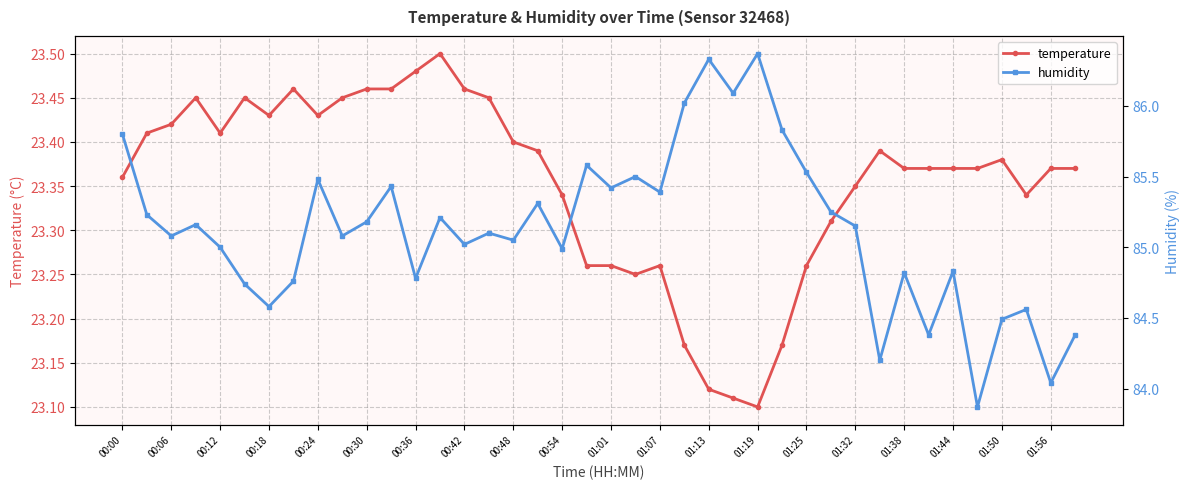

Count the temperature values in the range 23 to 24.

40